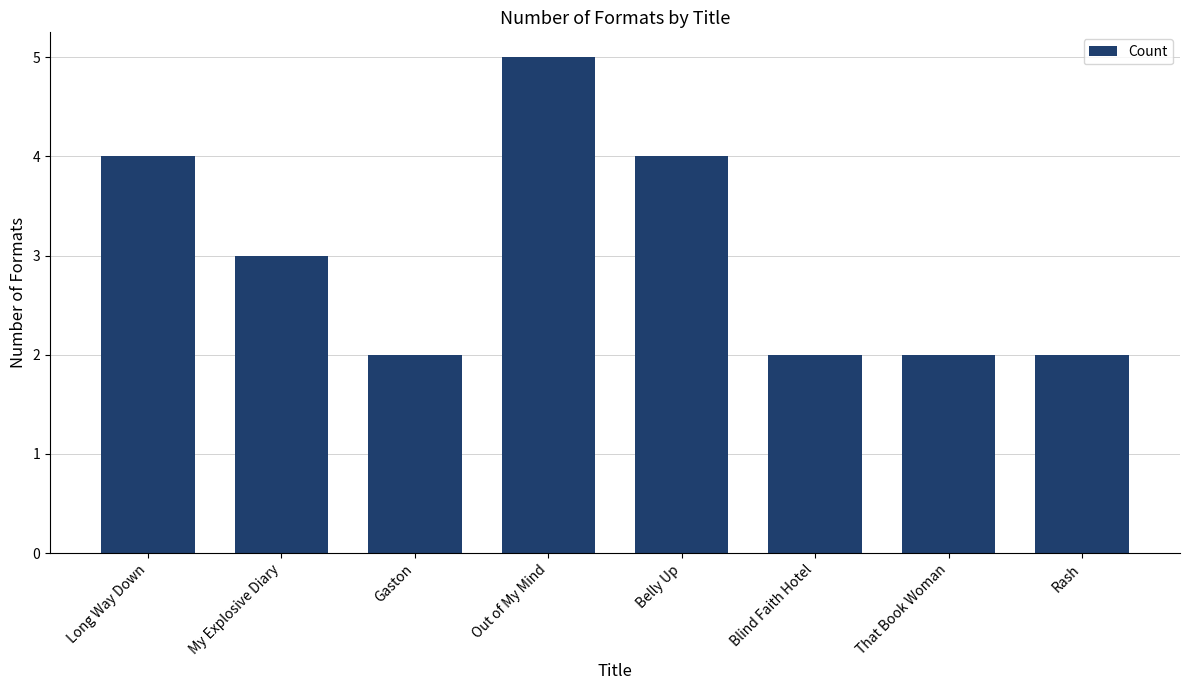

Is it true that the value at Belly Up is 2?

False